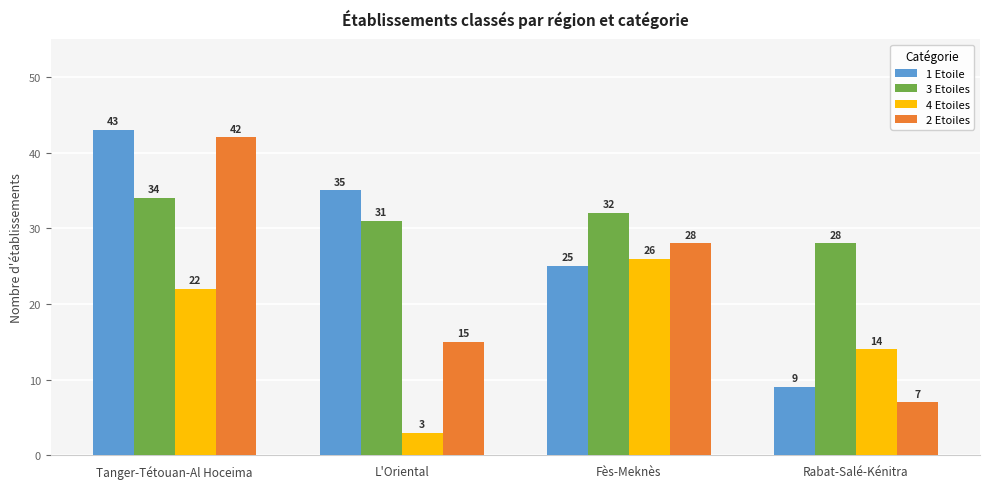

What is the label of the 3rd bar from the right?

L'Oriental